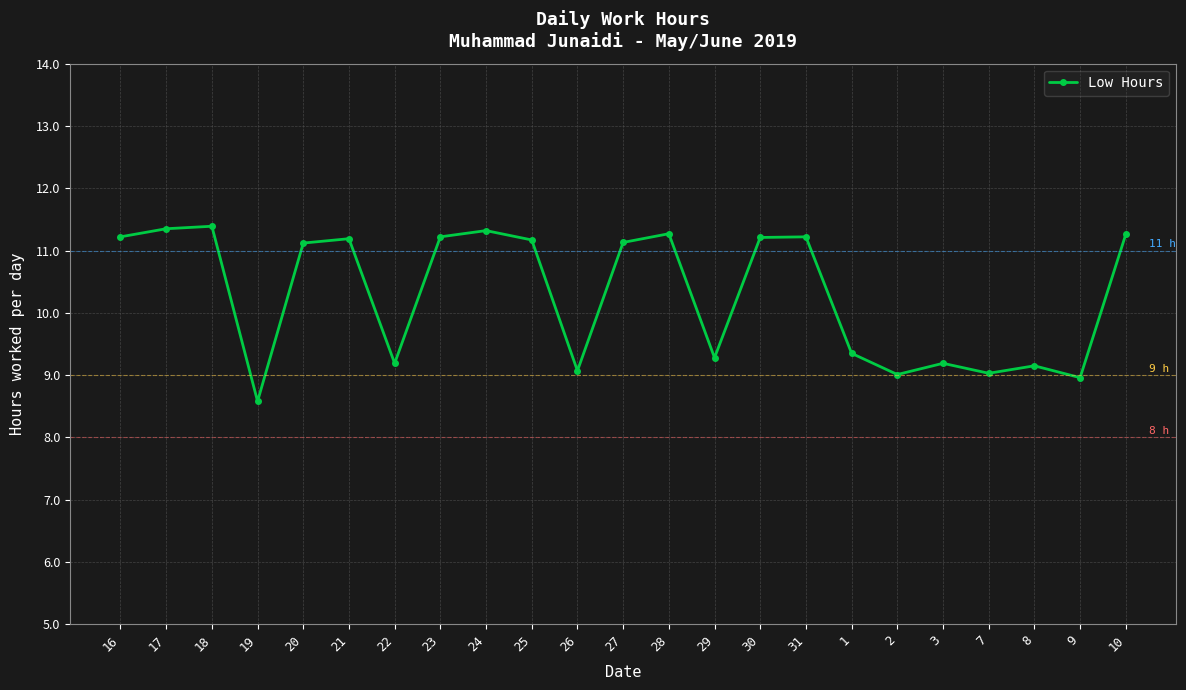

What is the difference between the second highest and minimum values?

2.8